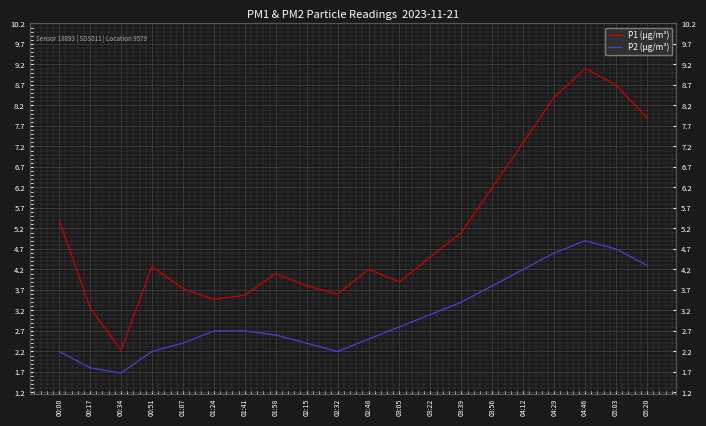

True or false: P2 (µg/m³) and P1 (µg/m³) intersect in this chart.

False